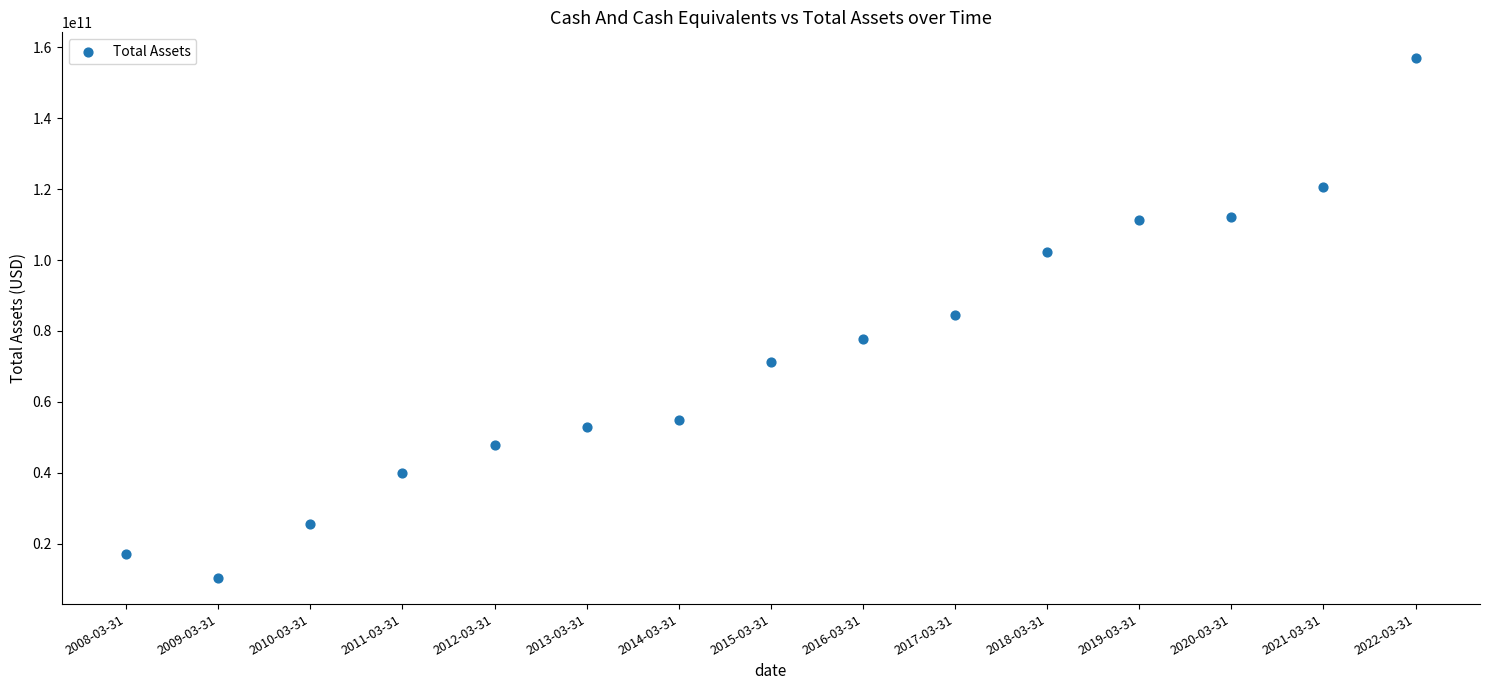

What is the range of Y values (max minus min)?

146636026498